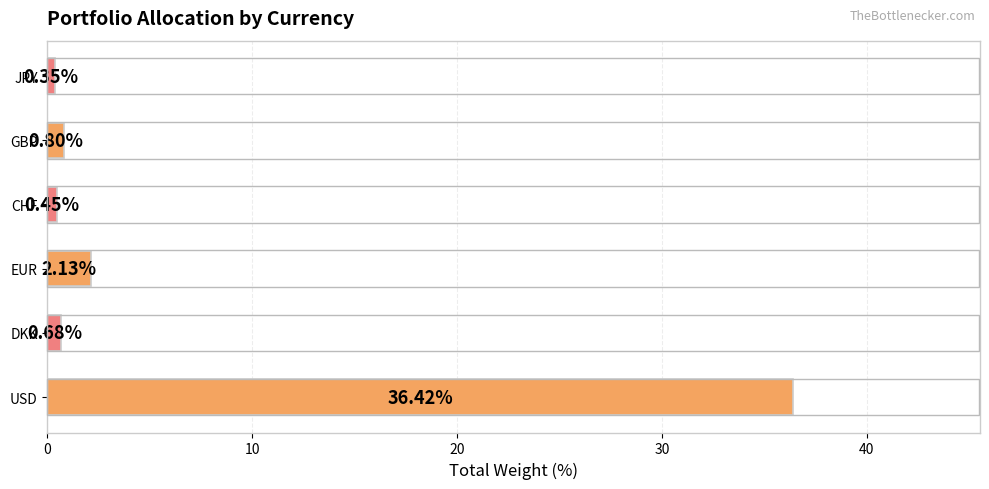

What is the sum of all values?

40.8